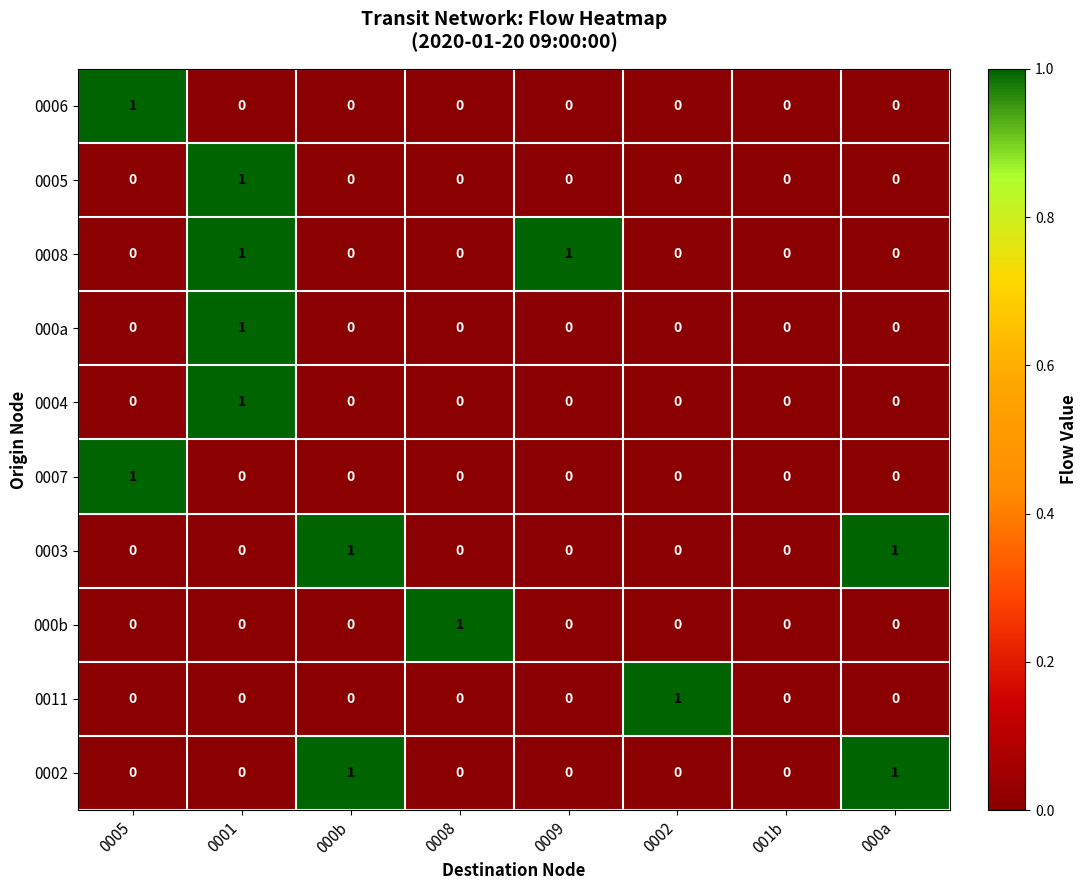

How many data points in 0002 are above 0?

2